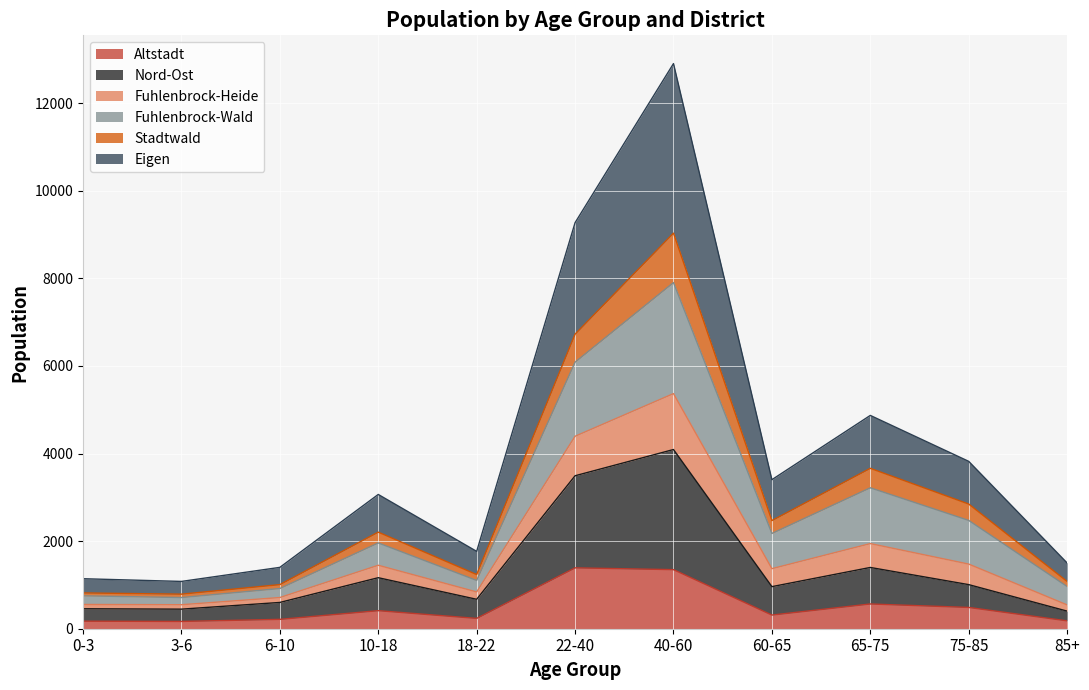

How many lines are shown in the chart?

6